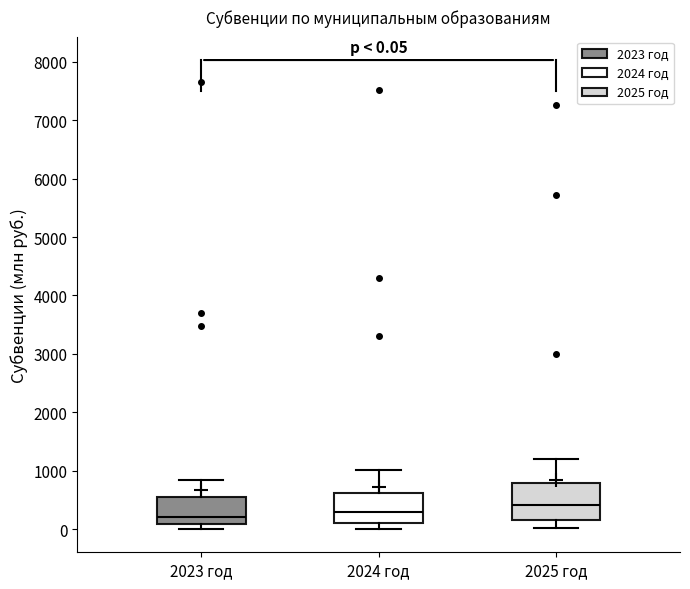

Comparing the boxes themselves (not the whiskers), which one is the tallest?

2025 год